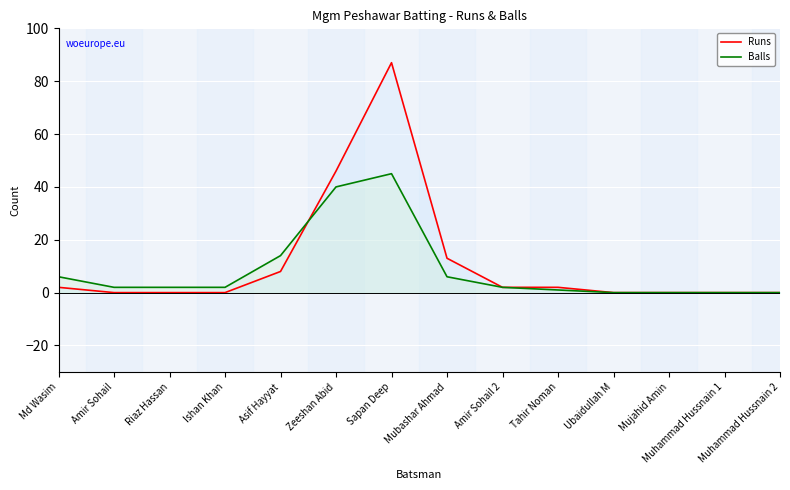

Rank the series at Muhammad Hussnain 2 from highest to lowest value.

Runs, Balls